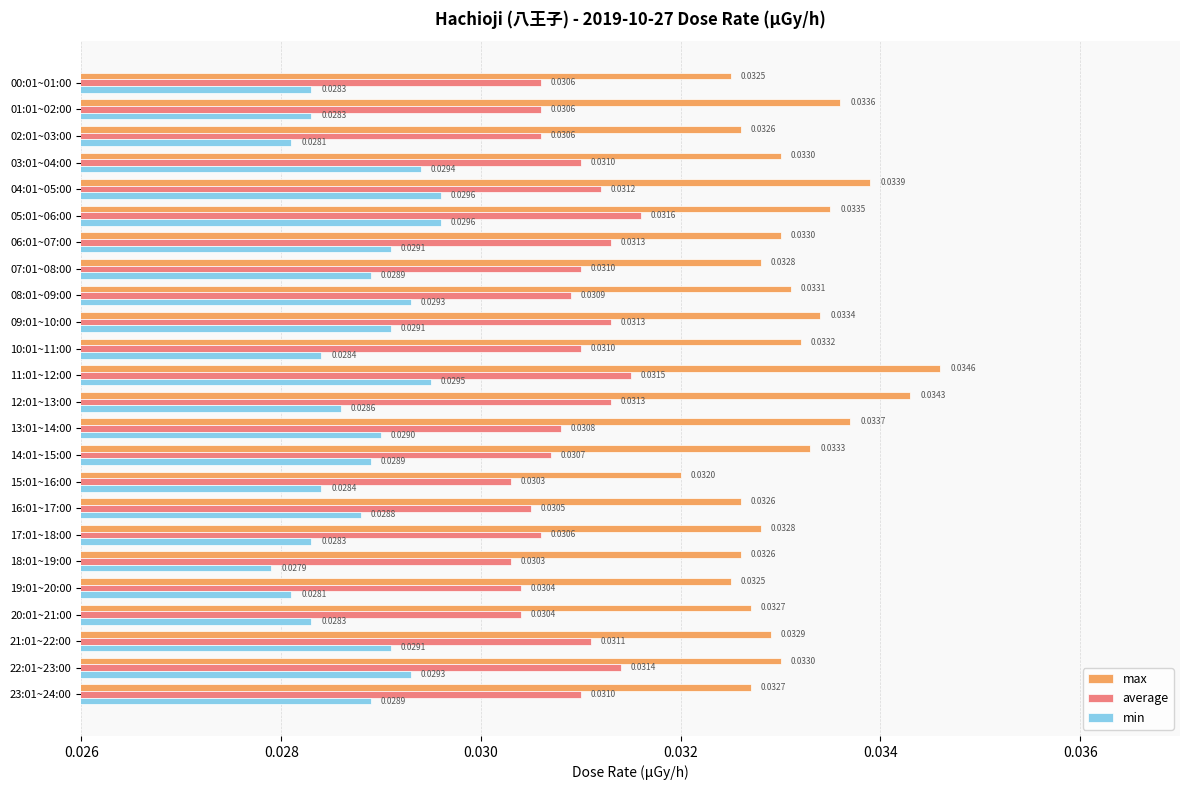

How many categories are shown in the chart?

24